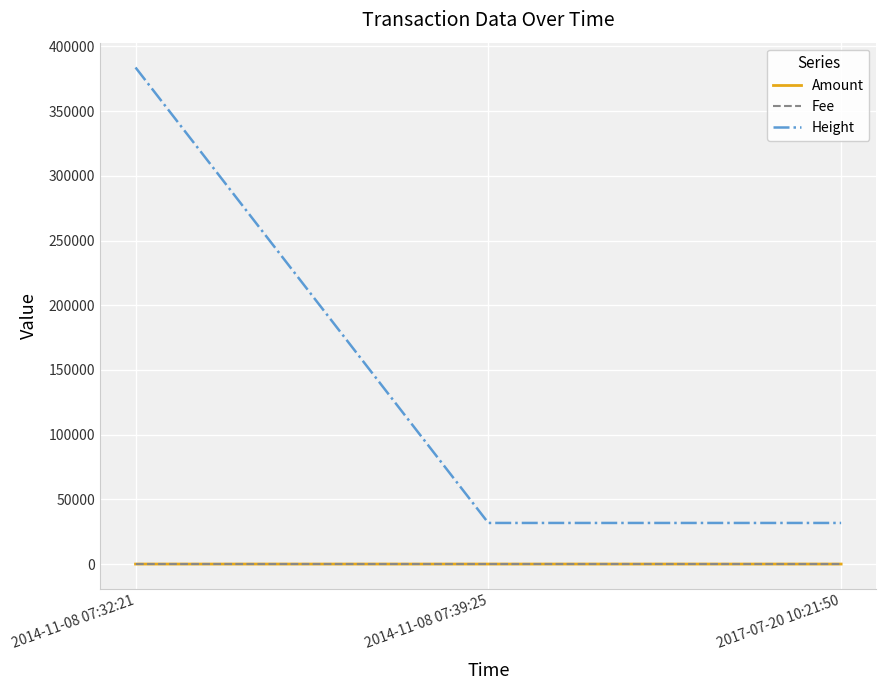

What is the sum of all Amount values?

7